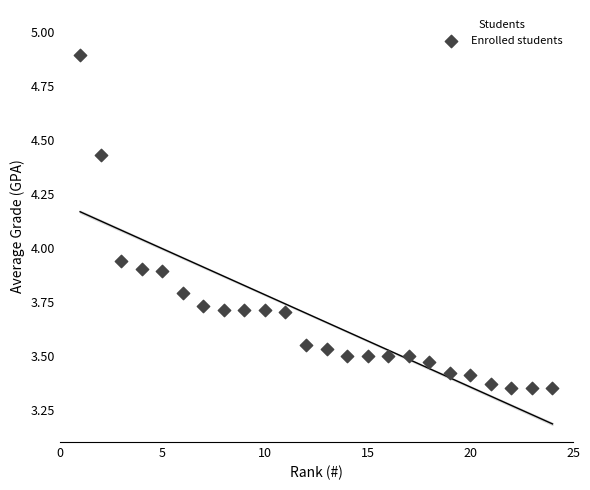

What is the range of X values (max minus min)?

23.0